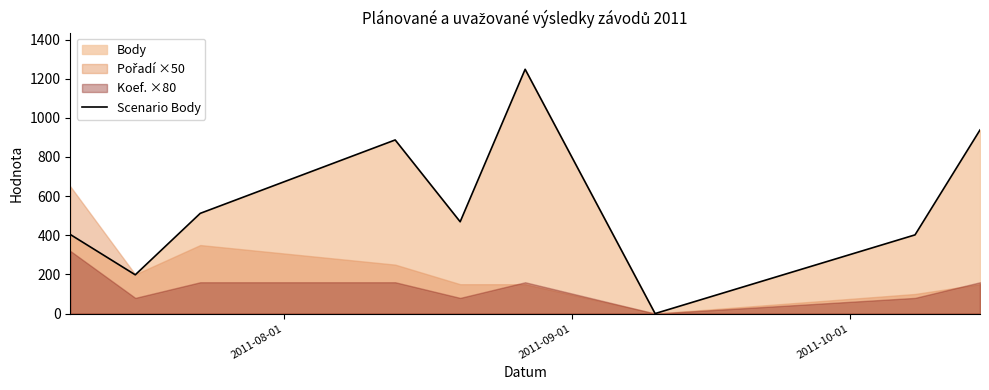

What is the maximum value for Scenario Body?

1248